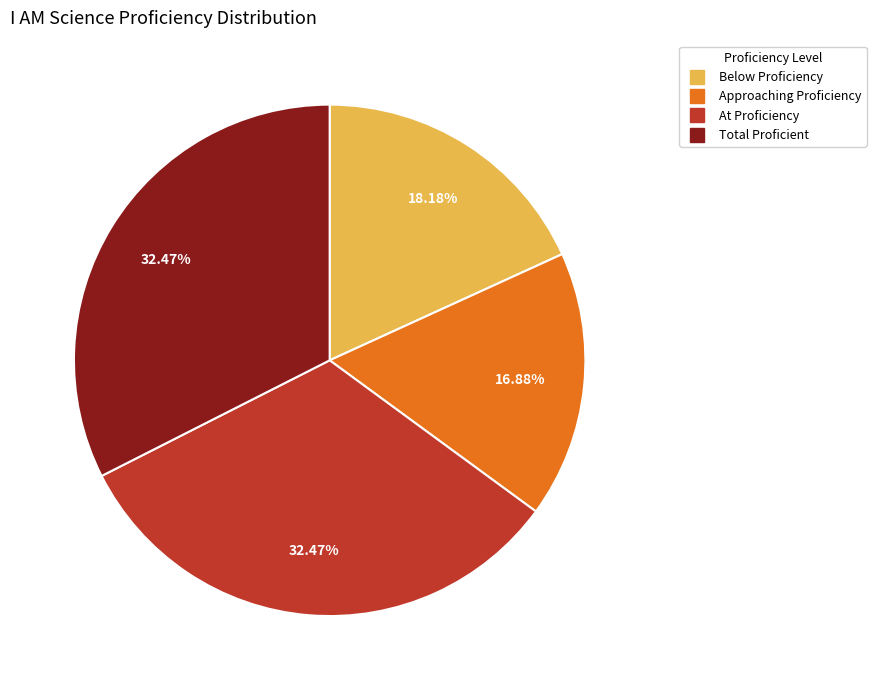

What is the smallest slice in the pie chart?

Approaching Proficiency